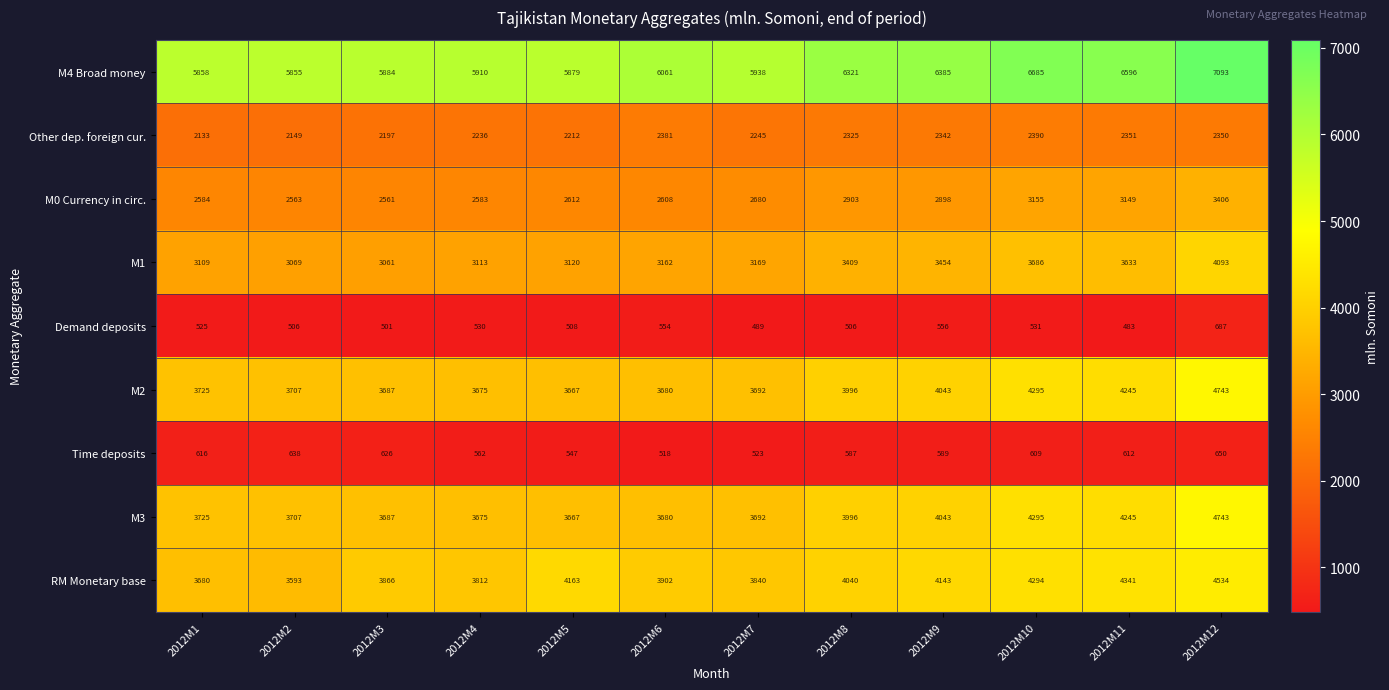

What is the maximum value for RM Monetary base?

4534